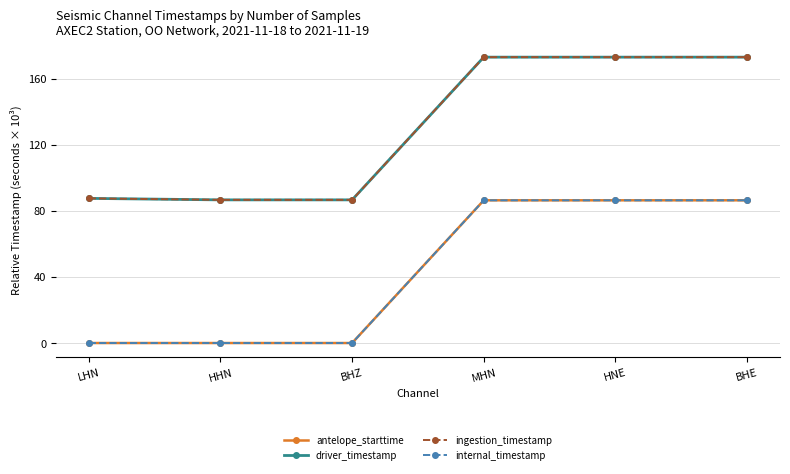

How many lines are shown in the chart?

4